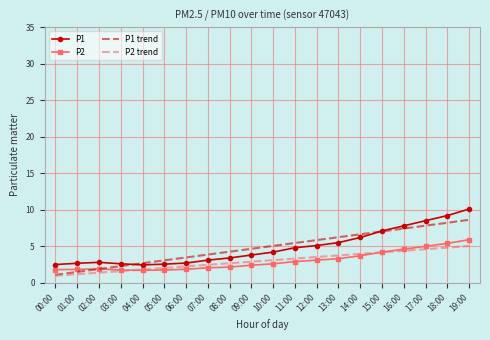

What is the maximum value for P2 trend?

5.0